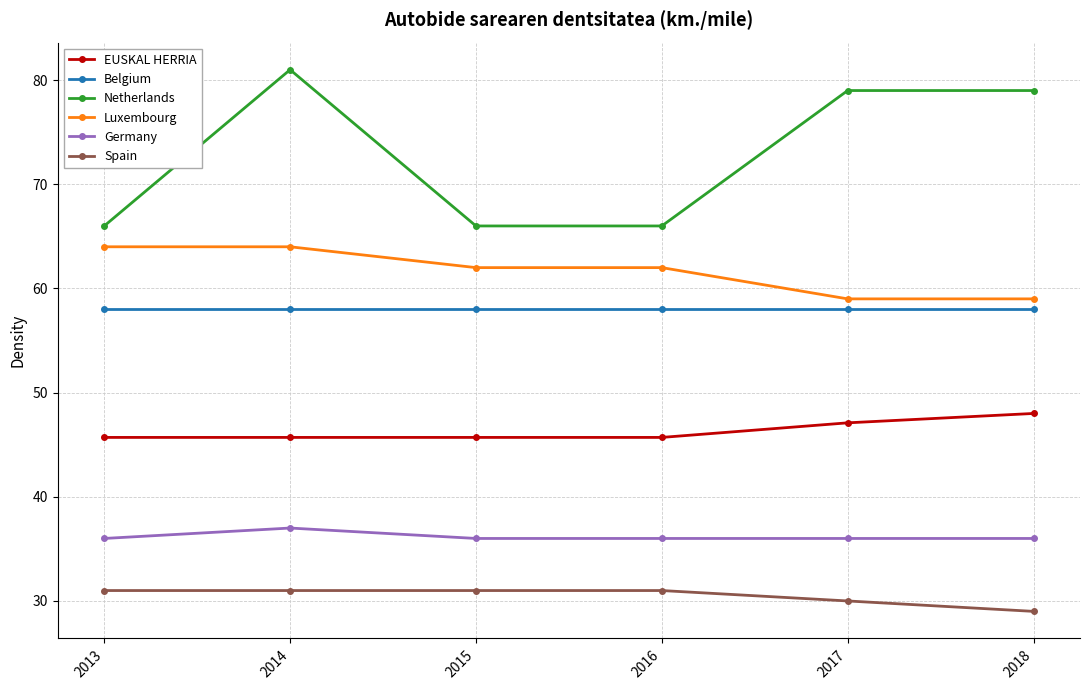

What is the average value of the Belgium series?

58.0